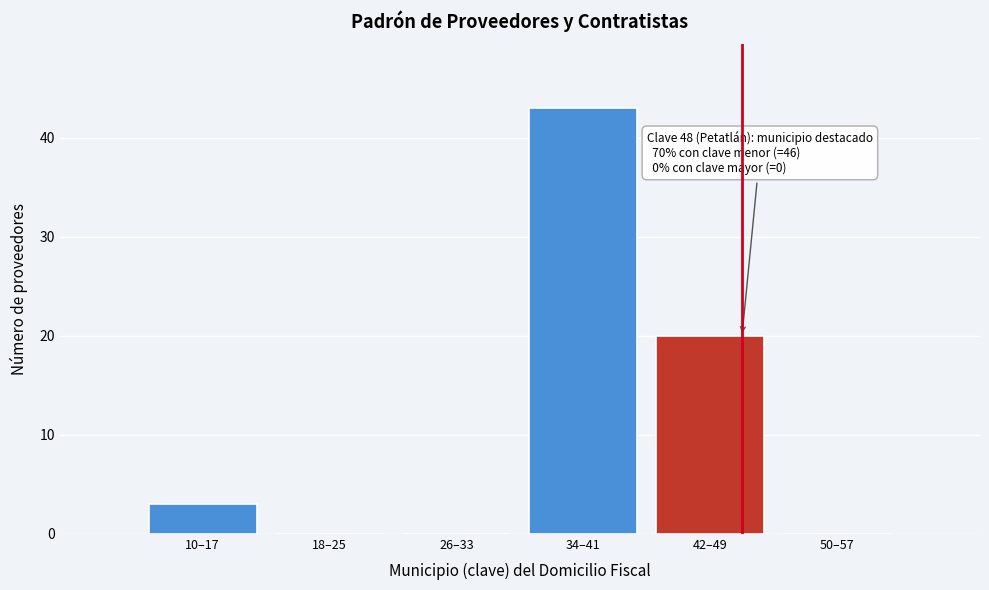

Reading left to right, extract all data points from this chart.

10–17=3	18–25=0	26–33=0	34–41=43	42–49=20	50–57=0